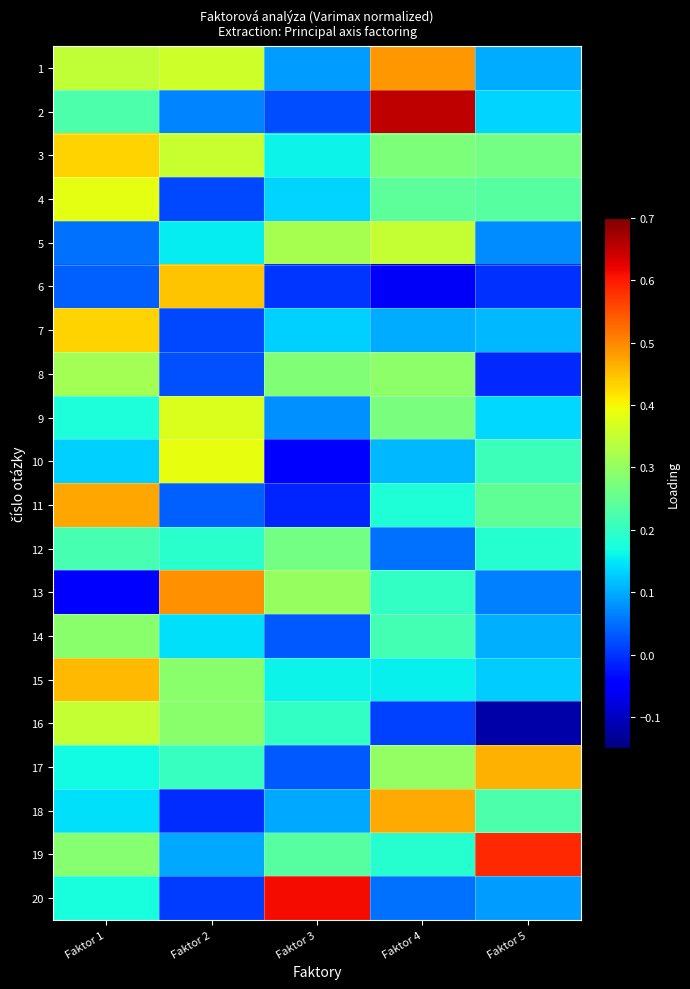

At which category does the chart reach its minimum across all series?

Faktor 5